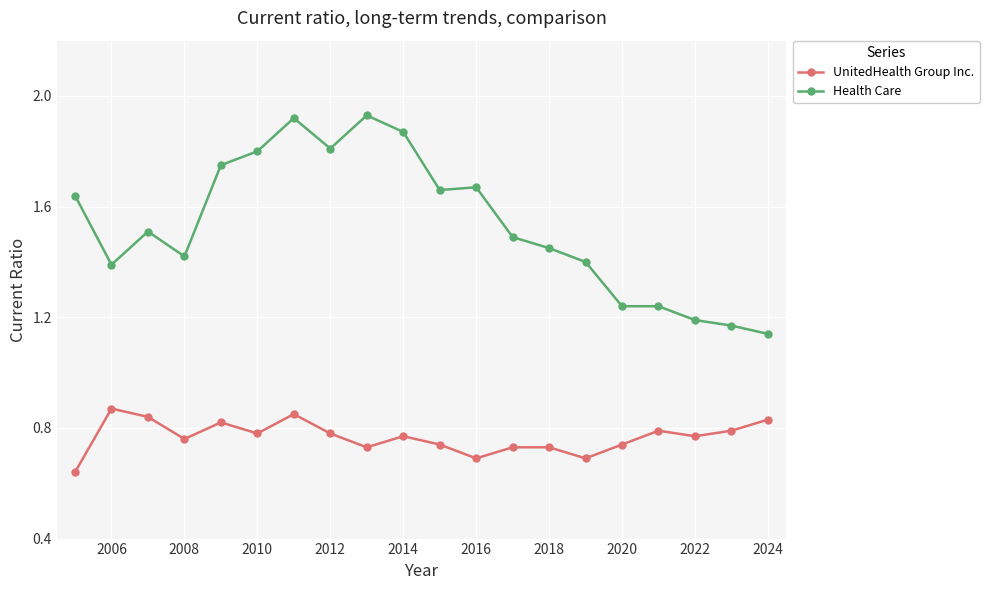

What is the difference between the second highest and minimum values in the Health Care series?

0.8